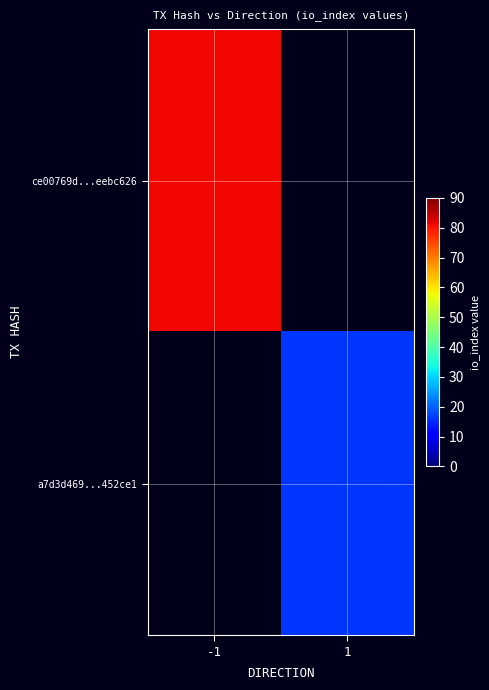

Rank the series at -1 from highest to lowest value.

ce00769d...eebc626, a7d3d469...452ce1